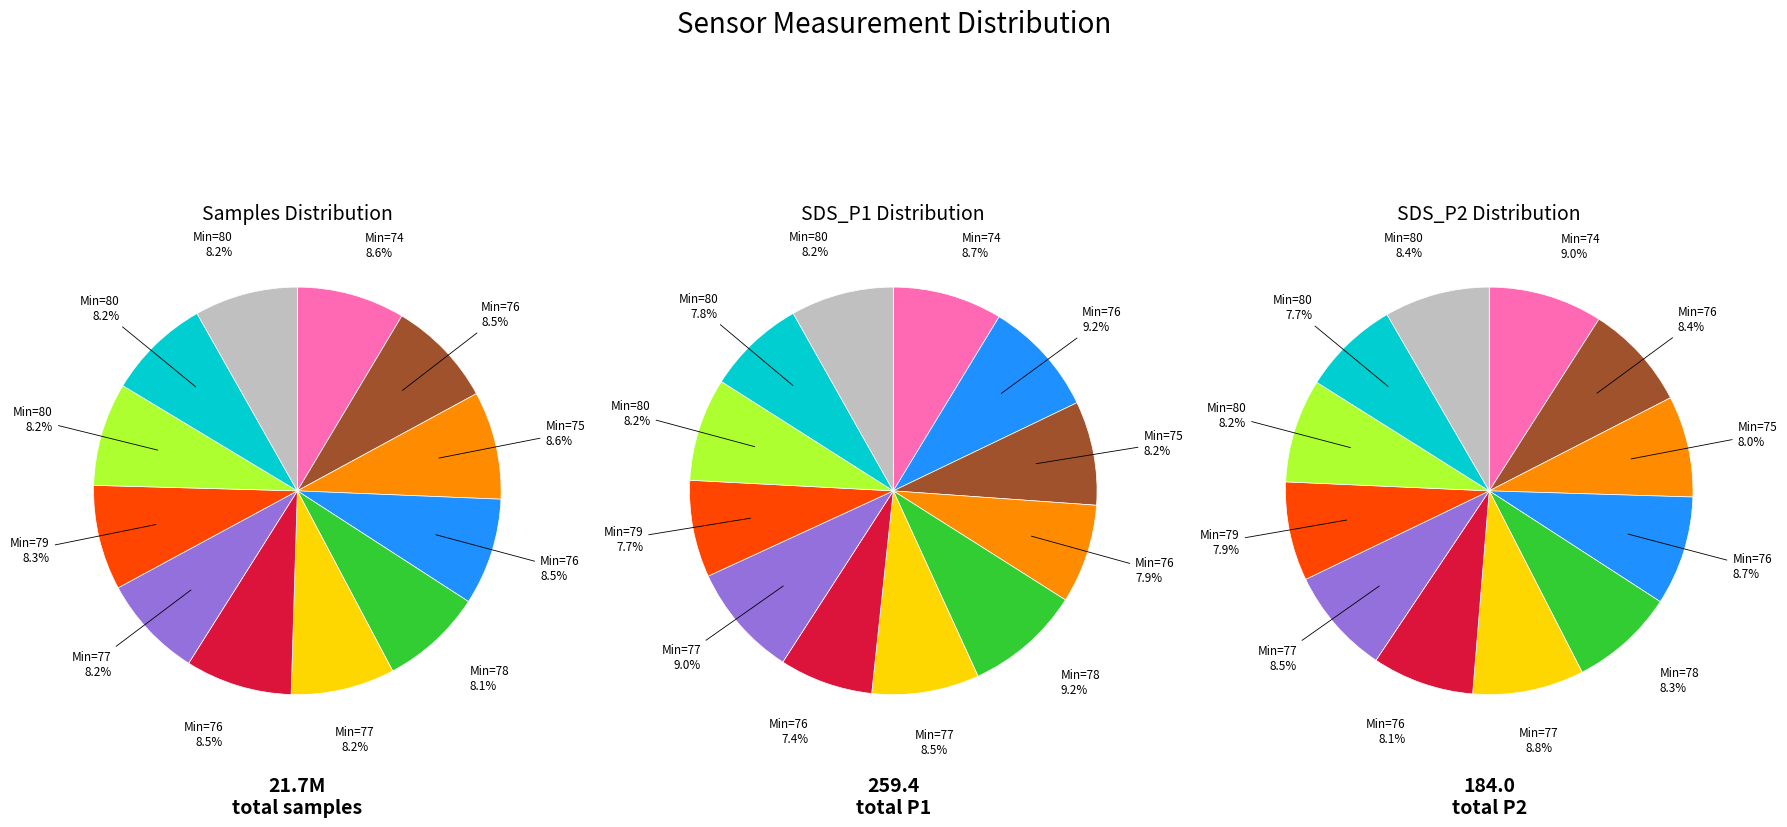

What is the spread (max minus min) of values at 76?

1845410.6